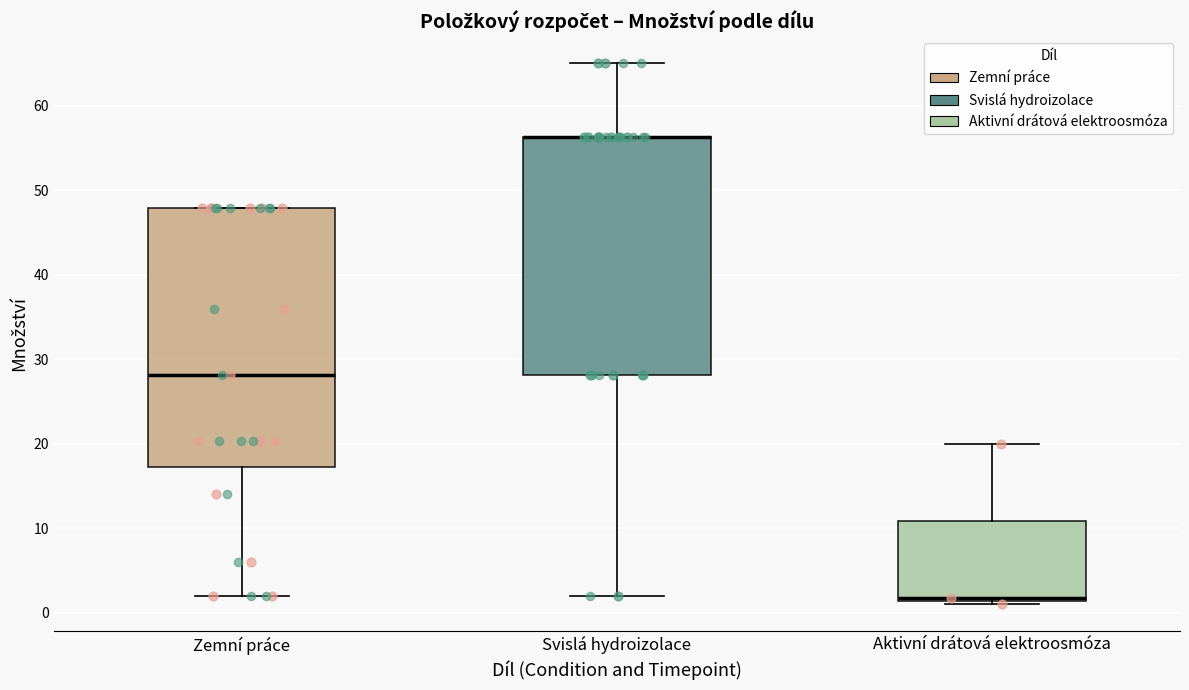

Reading left to right, read every box against the y-axis: the position of its median line, the range the box covers, and the ends of its whiskers. The values are not printed on the chart, so give them approximately, as read against the axis.

Zemní práce: median 28, box 17 to 48, whiskers 2 to 48
Svislá hydroizolace: median 56 (drawn on the box's upper edge), box 28 to 56, whiskers 2 to 65
Aktivní drátová elektroosmóza: median 2, box 1 to 11, whiskers 1 (just below the box's lower edge) to 20